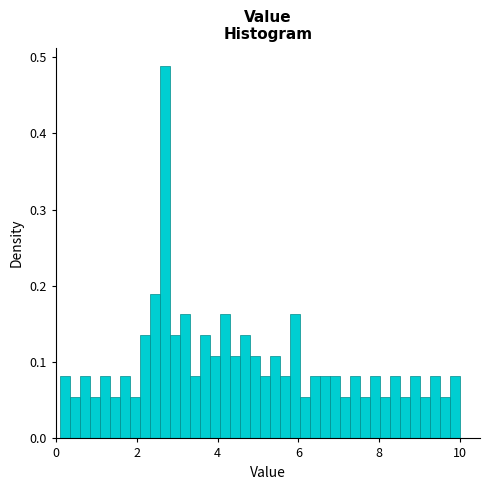

Around what value on the x-axis is the tallest bar? Give the approximate position of its centre, as read against the axis.

2.6